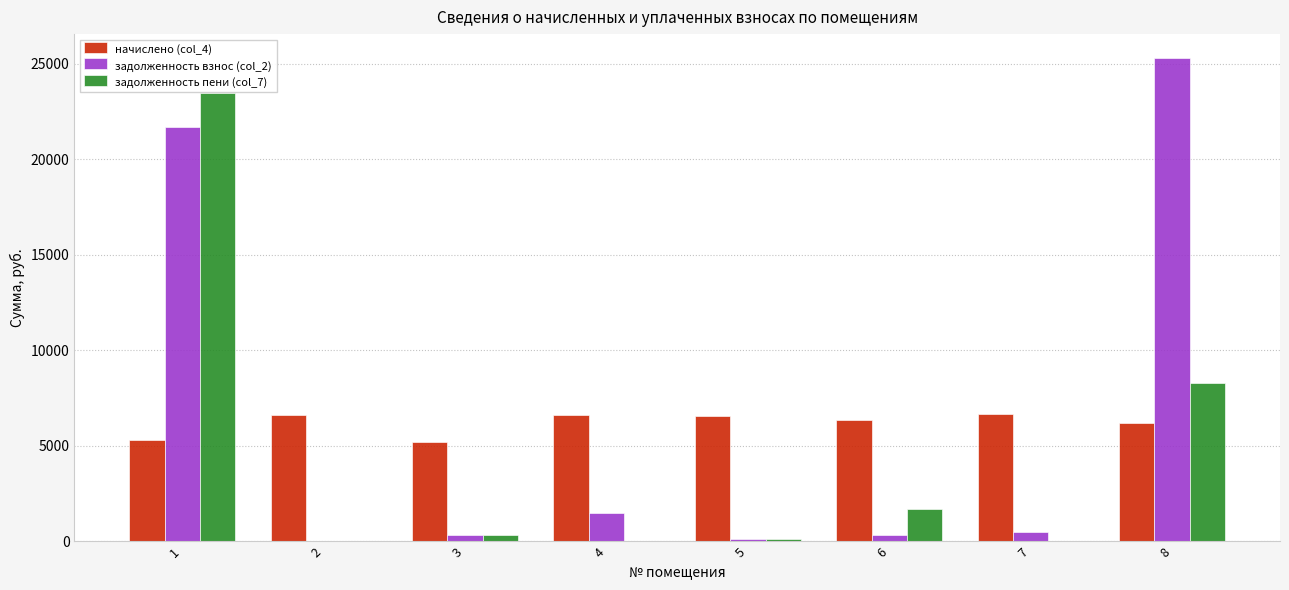

What is the maximum value for начислено (col_4)?

6644.7